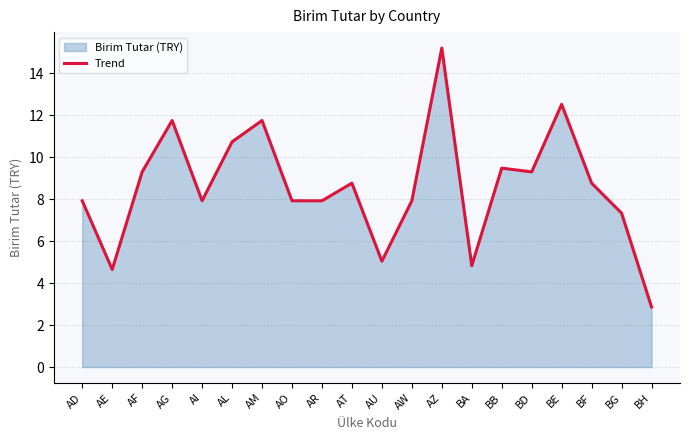

What is the ratio of the value at BF to the value at AM?

0.7